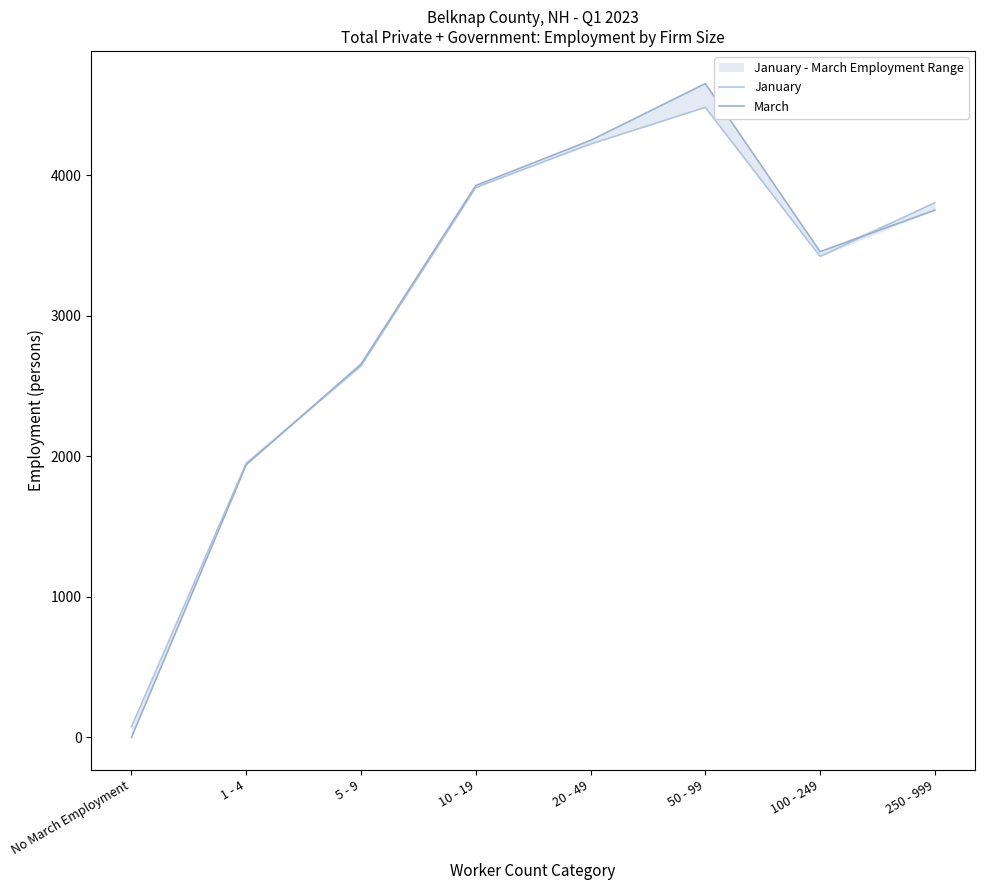

The value of March at No March Employment is 0. True or false?

True